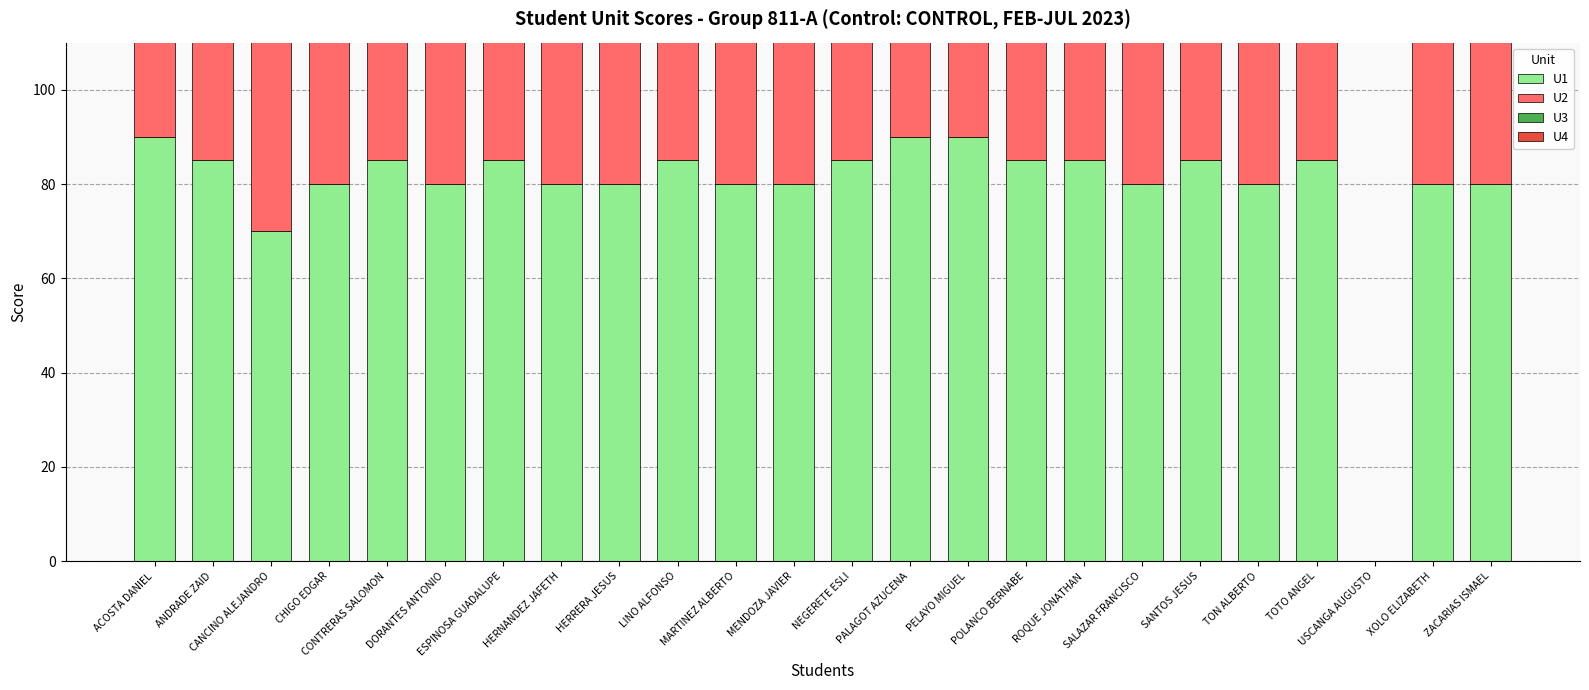

What is the total value across all series at CONTRERAS SALOMON?

325